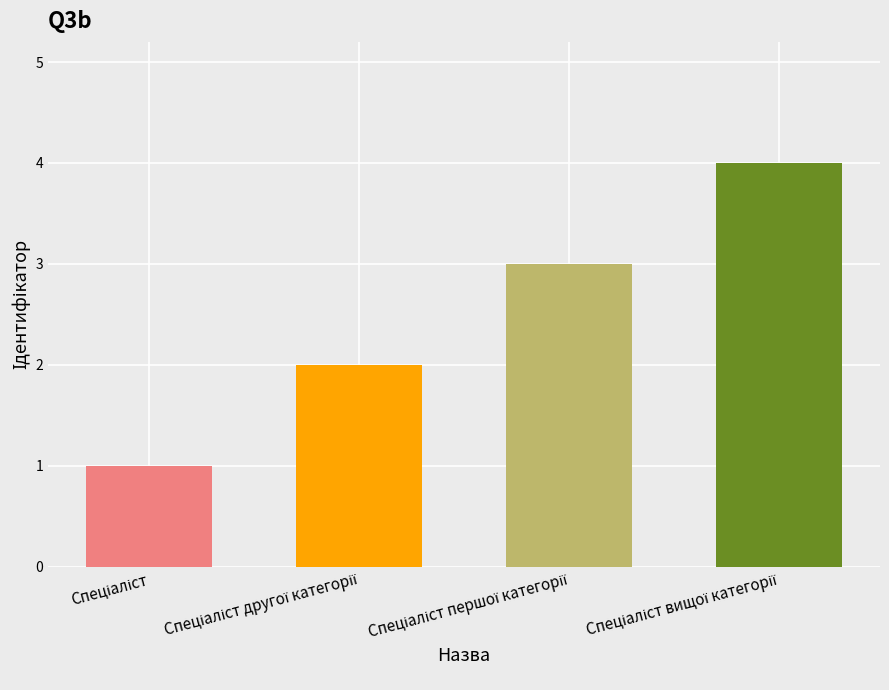

Count the values in the range 2 to 4.

3